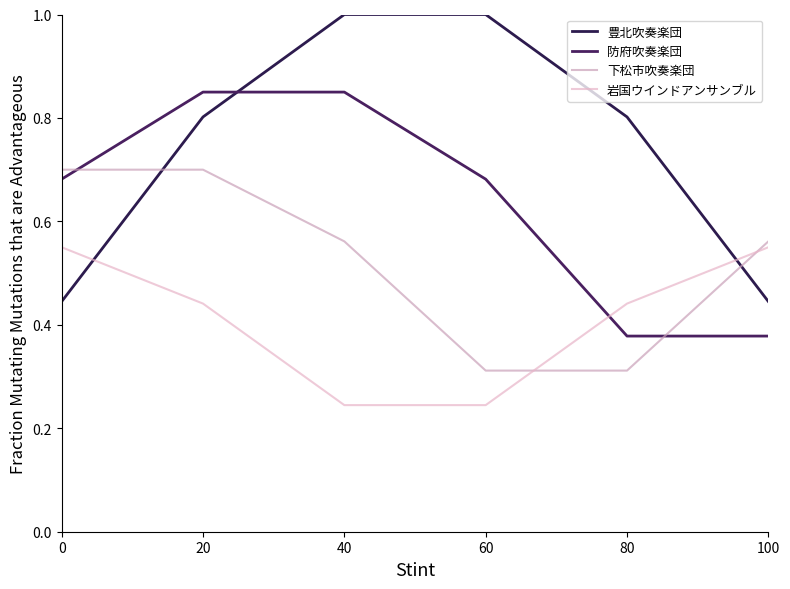

What is the maximum value shown in the chart?

1.0